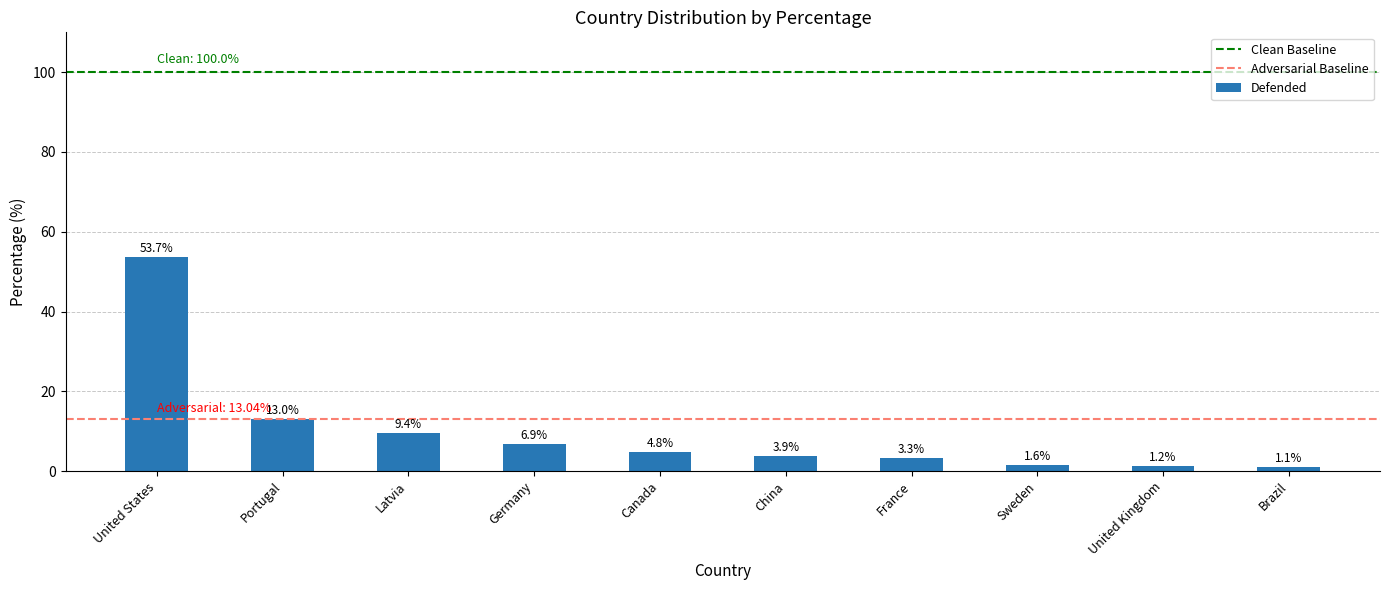

At which category does the chart reach its peak across all series?

United States